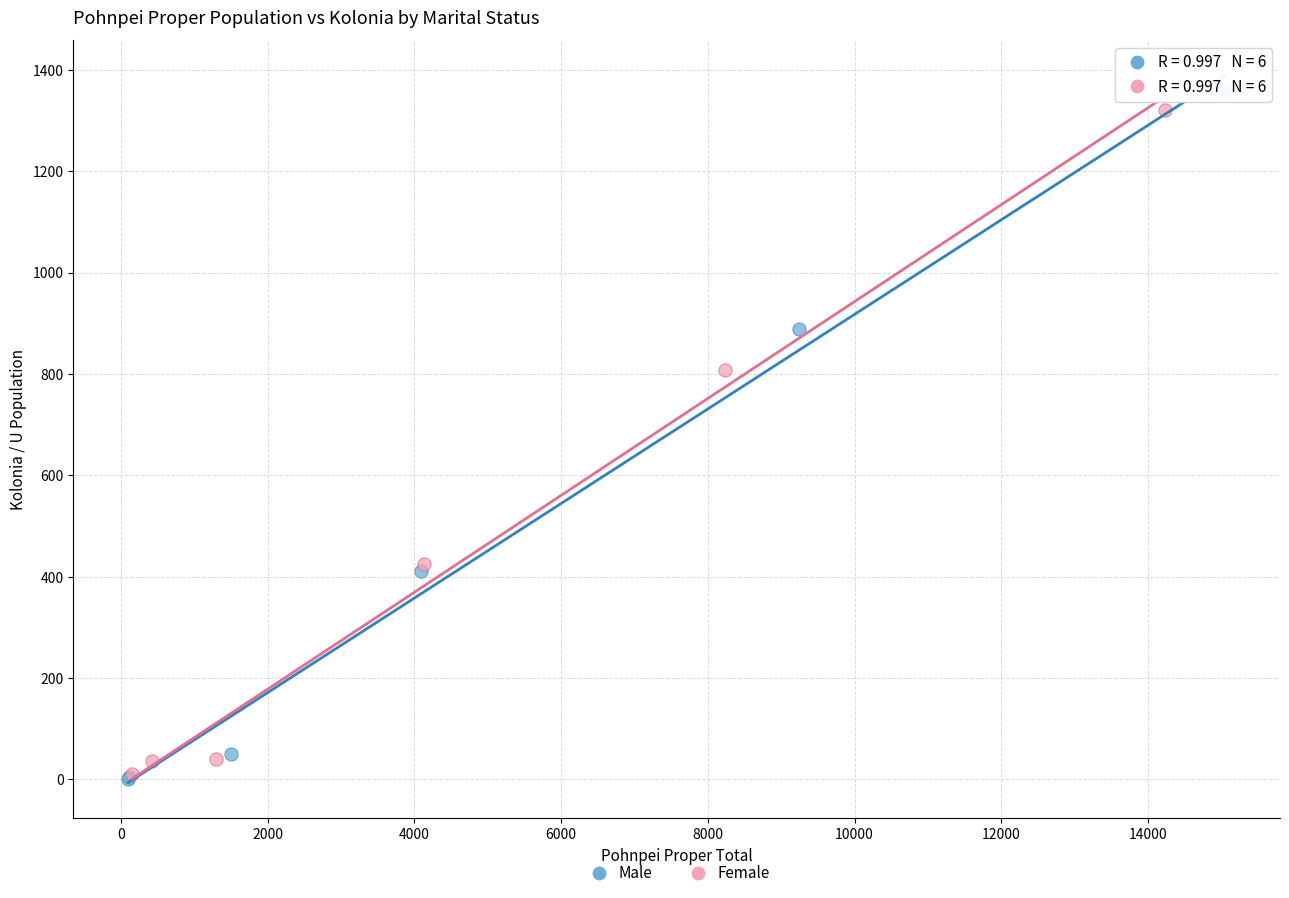

What are all the series names shown in the legend?

Male, Female